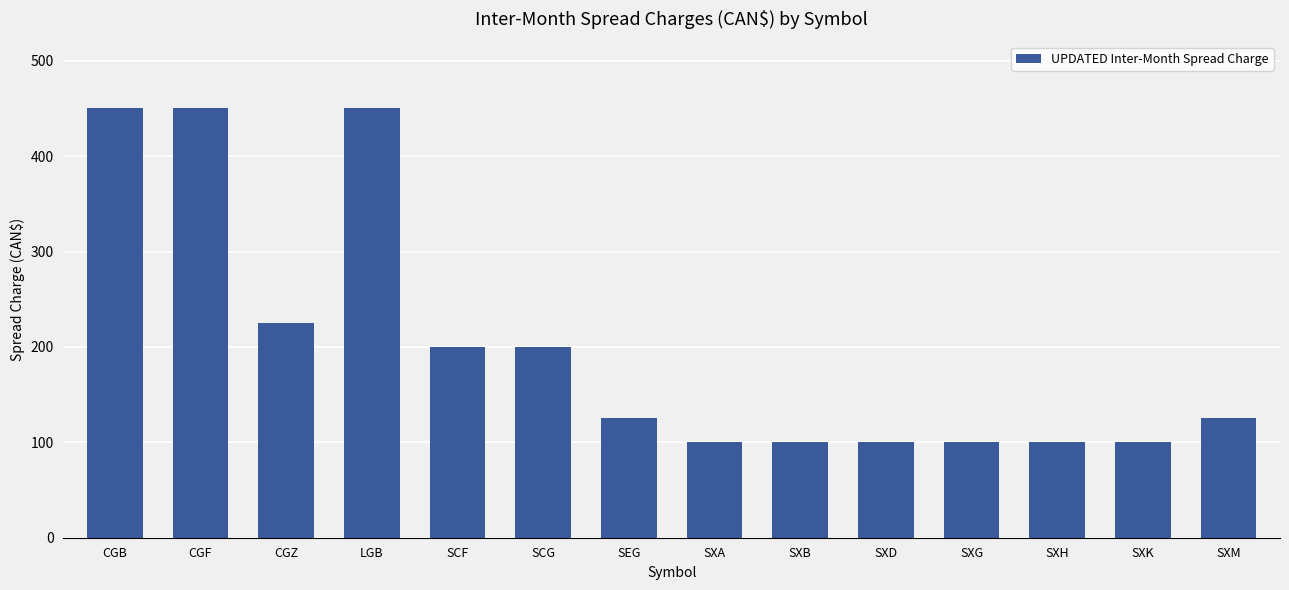

Is it true that the value at SXA is 57?

False